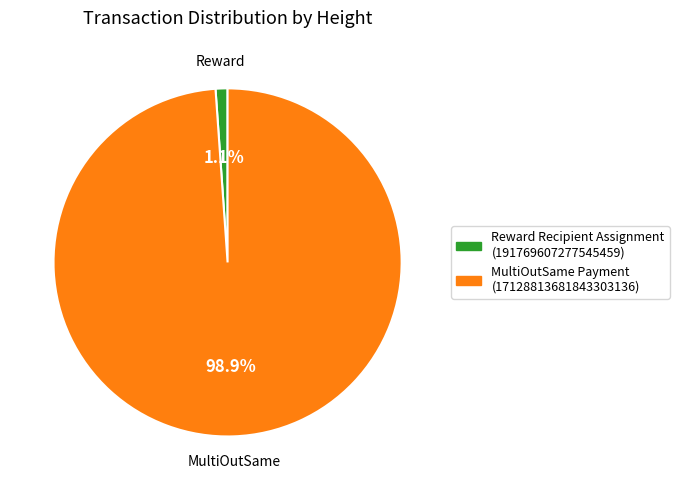

Combined, what portion of the pie is MultiOutSame Payment (17128813681843303136) and Reward Recipient Assignment (191769607277545459)?

100.0%